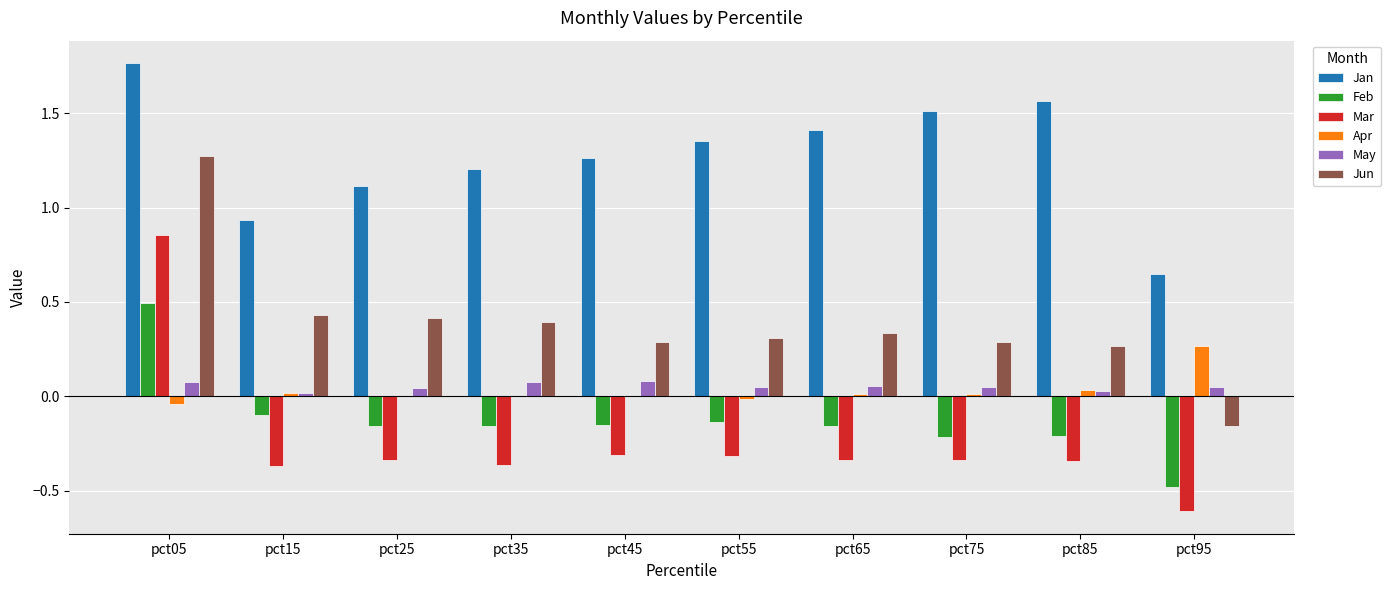

The Jan series shows 1.3 at pct45. True or false?

True